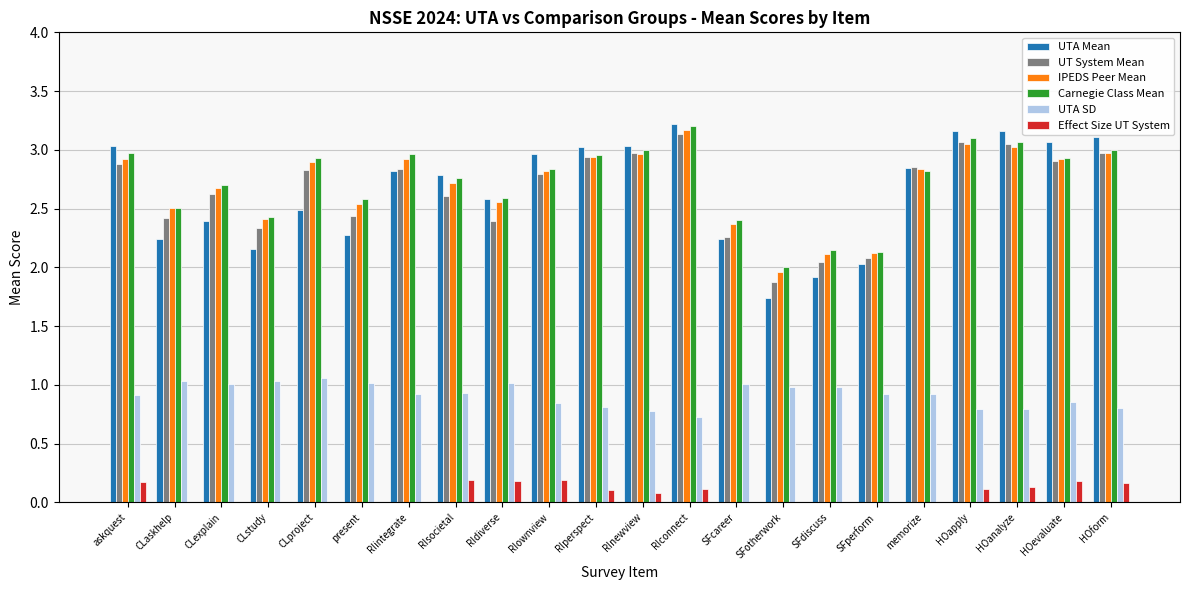

Is the value of Carnegie Class Mean at RIperspect greater than the value of IPEDS Peer Mean at CLstudy?

Yes